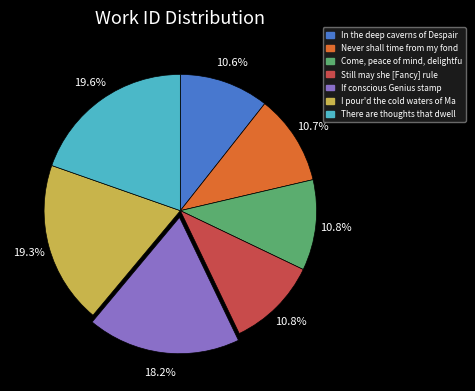

Does any single category account for the majority?

No